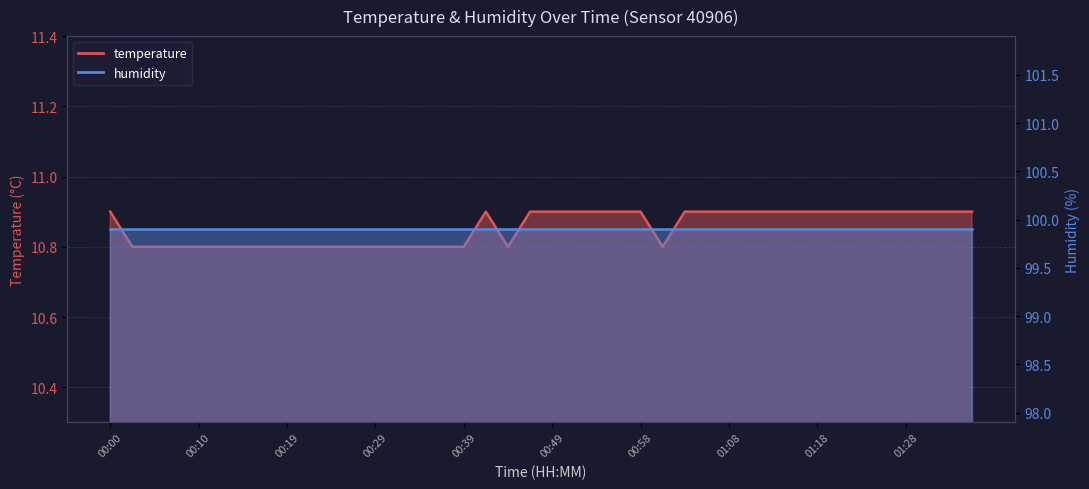

Read the value at 00:24.

10.8